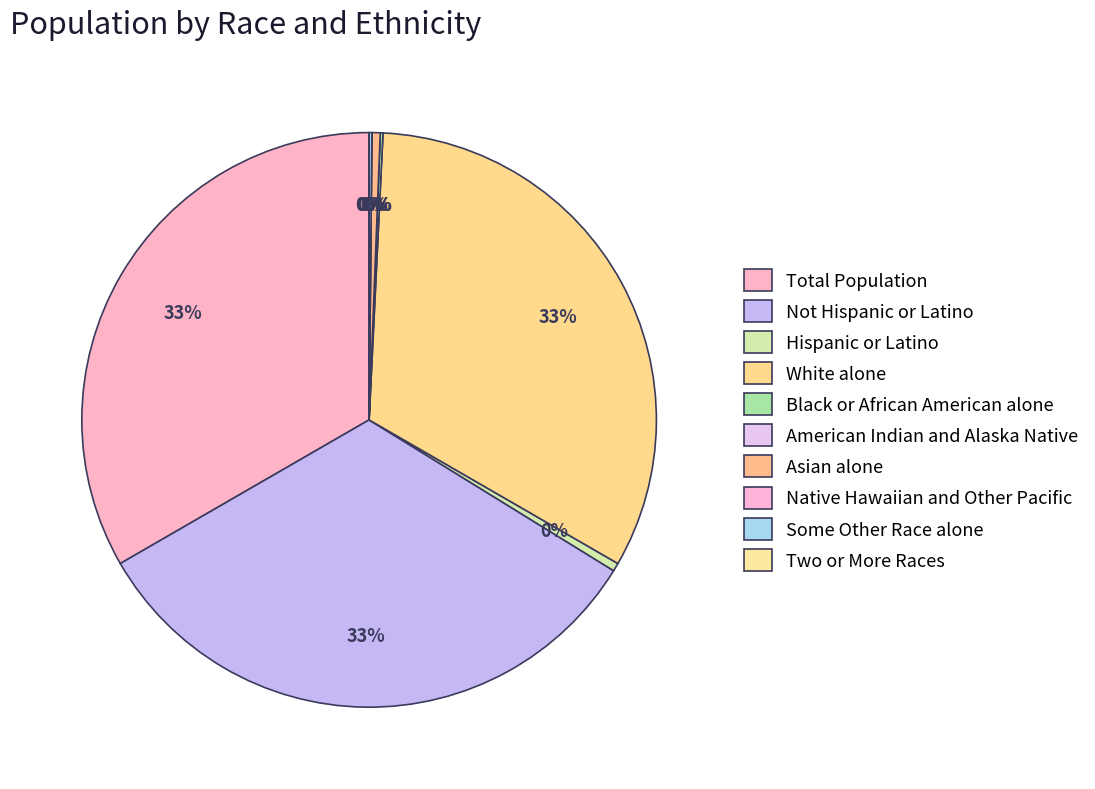

To the nearest percent, what is the difference between the Asian alone and Not Hispanic or Latino slice percentages?

32%